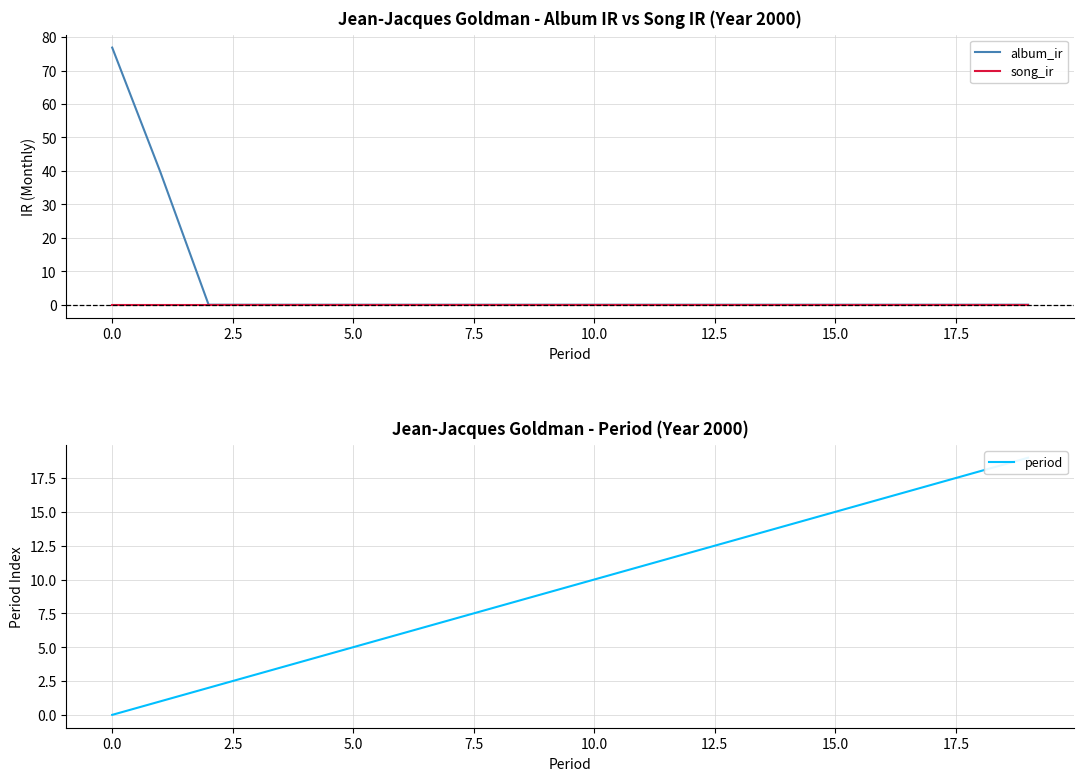

True or false: song_ir and album_ir cross at least once.

False